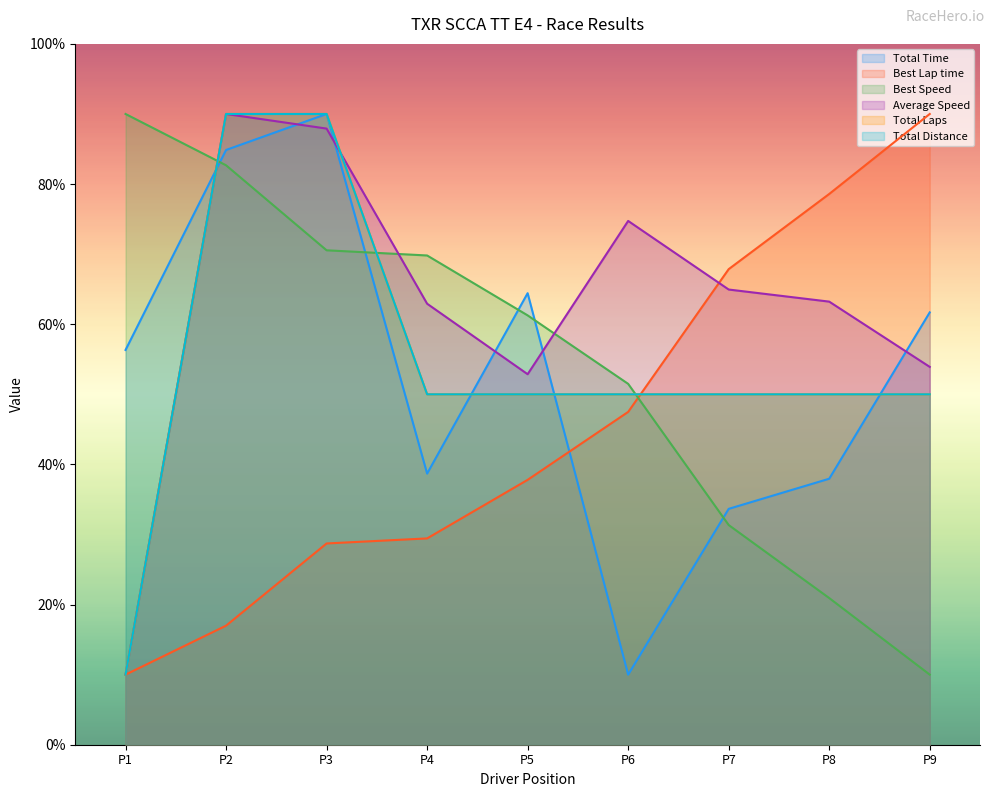

What is the sum of all Total Distance values?

490.0